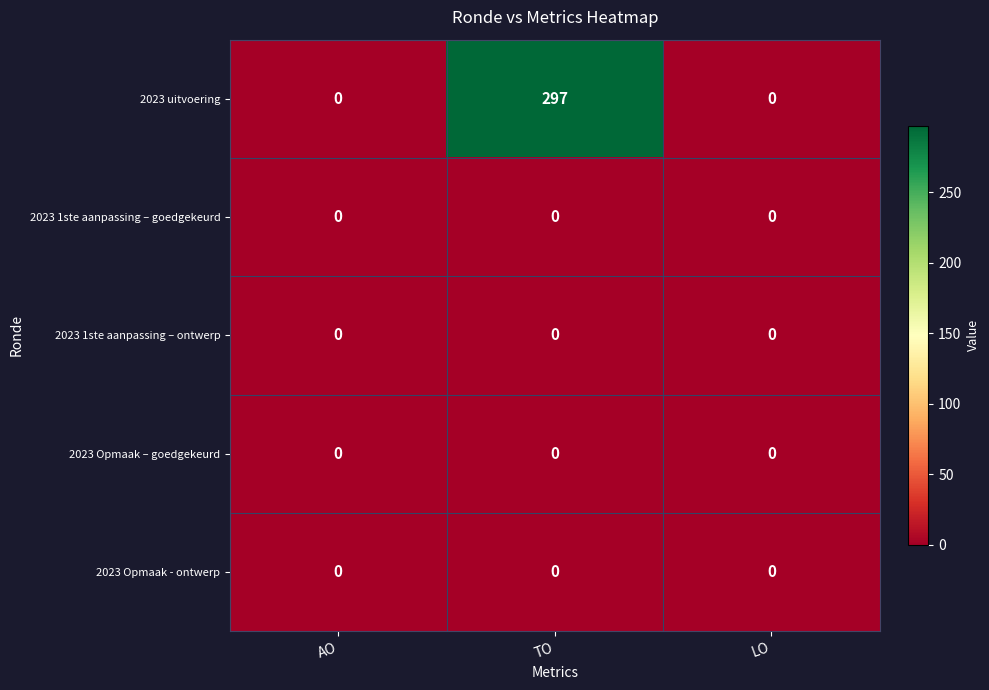

True or false: 2023 uitvoering has a value of 93 at AO.

False